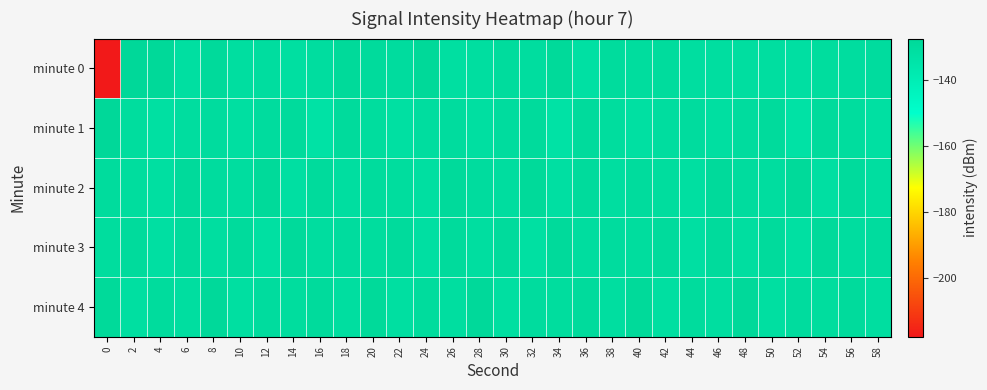

Reading left to right, list all the values displayed in this chart.

minute 0: 0=-218.0	2=-127.4	4=-127.6	6=-131.3	8=-128.6	10=-130.9	12=-130.4	14=-131.1	16=-130.3	18=-128.3	20=-129.0	22=-129.9	24=-127.8	26=-131.1	28=-130.8	30=-129.6	32=-130.4	34=-128.4	36=-132.0	38=-129.4	40=-130.0	42=-129.4	44=-130.7	46=-130.6	48=-130.9	50=-130.7	52=-131.8	54=-130.2	56=-130.4	58=-129.7
minute 1: 0=-127.5	2=-130.2	4=-131.9	6=-130.4	8=-129.9	10=-131.4	12=-129.8	14=-128.9	16=-132.9	18=-129.2	20=-130.2	22=-131.9	24=-130.4	26=-129.9	28=-131.4	30=-129.8	32=-128.9	34=-132.9	36=-129.2	38=-130.2	40=-131.9	42=-130.4	44=-129.9	46=-131.4	48=-129.8	50=-128.9	52=-132.9	54=-129.2	56=-130.2	58=-131.9
minute 2: 0=-129.5	2=-130.2	4=-131.1	6=-128.7	8=-129.9	10=-130.5	12=-128.3	14=-131.6	16=-129.1	18=-130.8	20=-129.5	22=-130.2	24=-131.1	26=-128.7	28=-129.9	30=-130.5	32=-128.3	34=-131.6	36=-129.1	38=-130.8	40=-129.5	42=-130.2	44=-131.1	46=-128.7	48=-129.9	50=-130.5	52=-128.3	54=-131.6	56=-129.1	58=-130.8
minute 3: 0=-130.1	2=-129.3	4=-131.5	6=-128.9	8=-130.7	10=-129.2	12=-131.8	14=-128.6	16=-130.4	18=-129.8	20=-130.1	22=-129.3	24=-131.5	26=-128.9	28=-130.7	30=-129.2	32=-131.8	34=-128.6	36=-130.4	38=-129.8	40=-130.1	42=-129.3	44=-131.5	46=-128.9	48=-130.7	50=-129.2	52=-131.8	54=-128.6	56=-130.4	58=-129.8
minute 4: 0=-128.4	2=-131.2	4=-129.6	6=-130.9	8=-128.1	10=-131.3	12=-129.7	14=-130.2	16=-128.8	18=-131.0	20=-128.4	22=-131.2	24=-129.6	26=-130.9	28=-128.1	30=-131.3	32=-129.7	34=-130.2	36=-128.8	38=-131.0	40=-128.4	42=-131.2	44=-129.6	46=-130.9	48=-128.1	50=-131.3	52=-129.7	54=-130.2	56=-128.8	58=-131.0